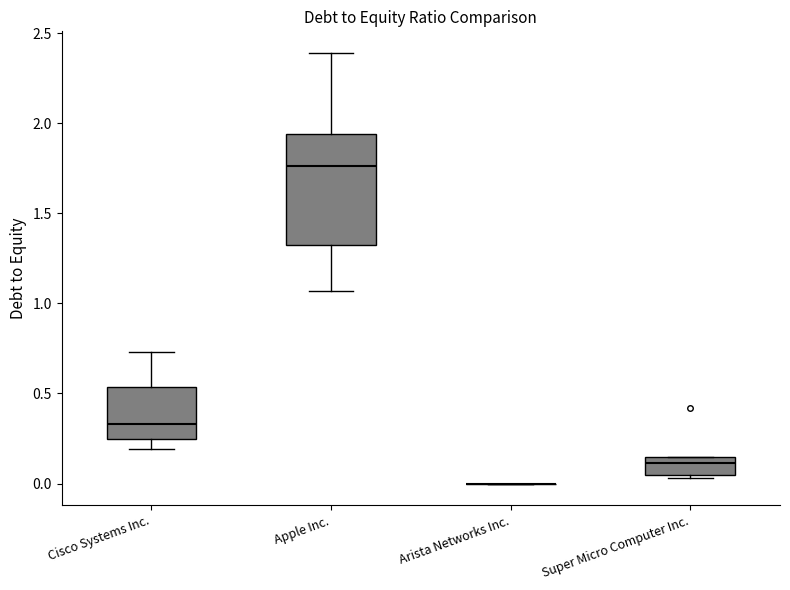

Reading left to right, read every box against the y-axis: the position of its median line, the range the box covers, and the ends of its whiskers. The values are not printed on the chart, so give them approximately, as read against the axis.

Cisco Systems Inc.: median 0.35, box 0.25 to 0.55, whiskers 0.20 to 0.75
Apple Inc.: median 1.75, box 1.35 to 1.95, whiskers 1.05 to 2.40
Arista Networks Inc.: box collapsed to a line at 0.00, whiskers 0.00 to 0.00
Super Micro Computer Inc.: median 0.10, box 0.05 to 0.15, whiskers 0.05 to 0.15